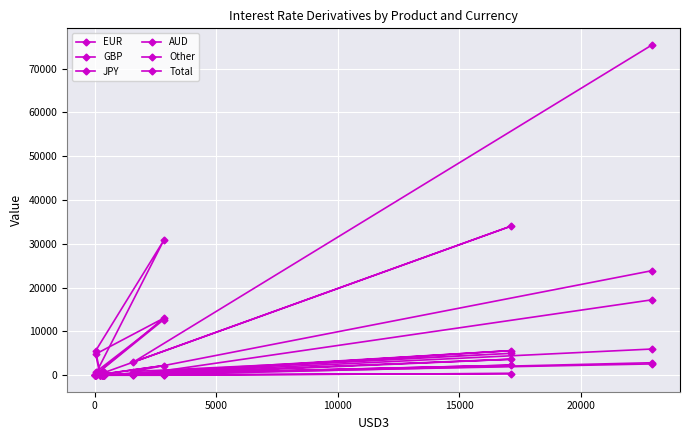

True or false: EUR and Total cross at least once.

False